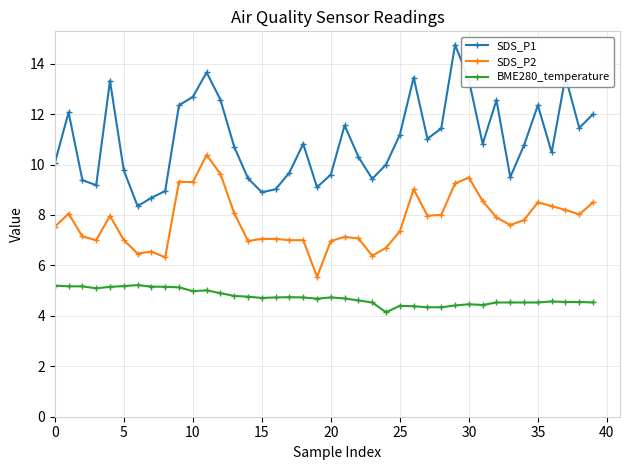

True or false: SDS_P1 has more than 1 points higher than both neighbors.

True